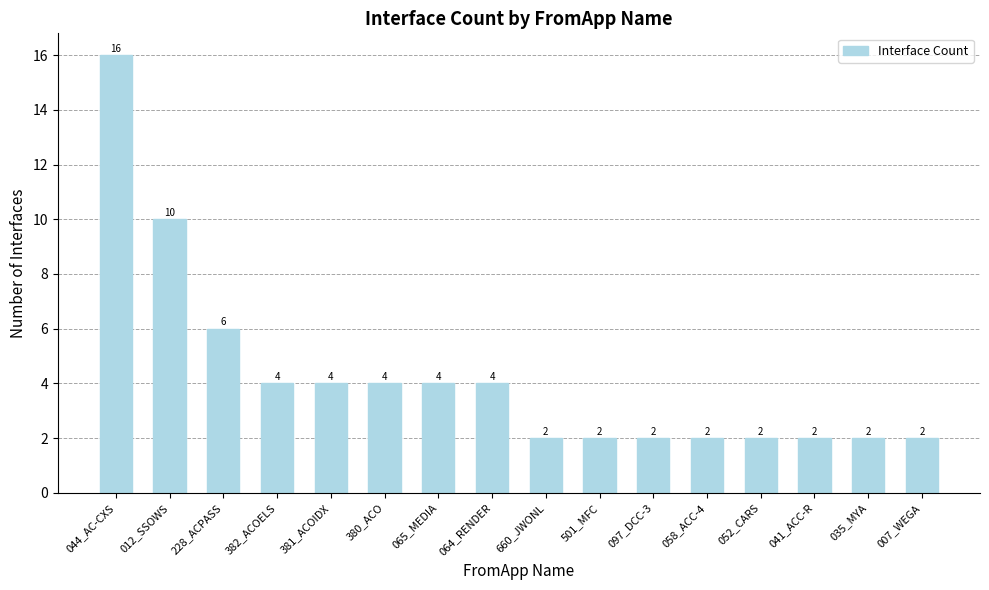

What is the maximum value shown in the chart?

16